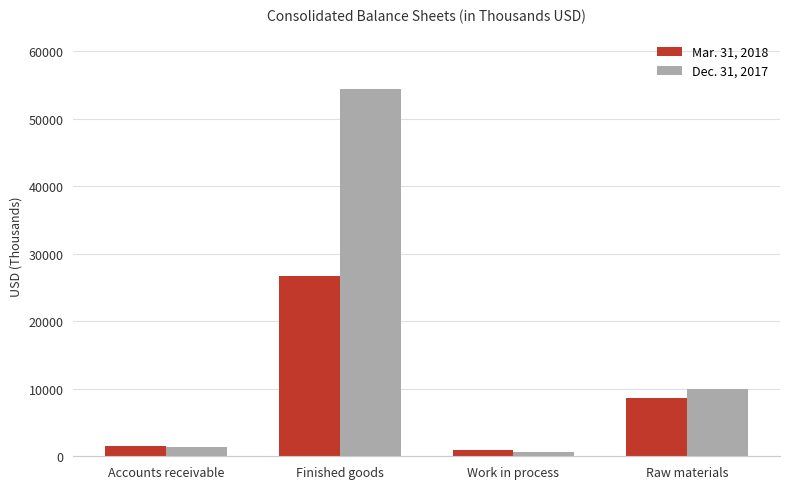

Which series changed the most between Accounts receivable and Raw materials?

Dec. 31, 2017